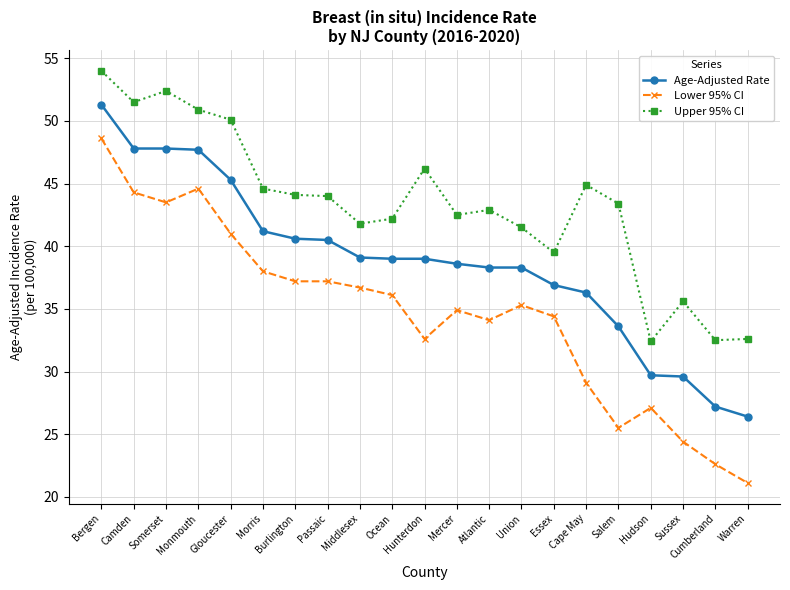

True or false: Age-Adjusted Rate and Upper 95% CI intersect in this chart.

False